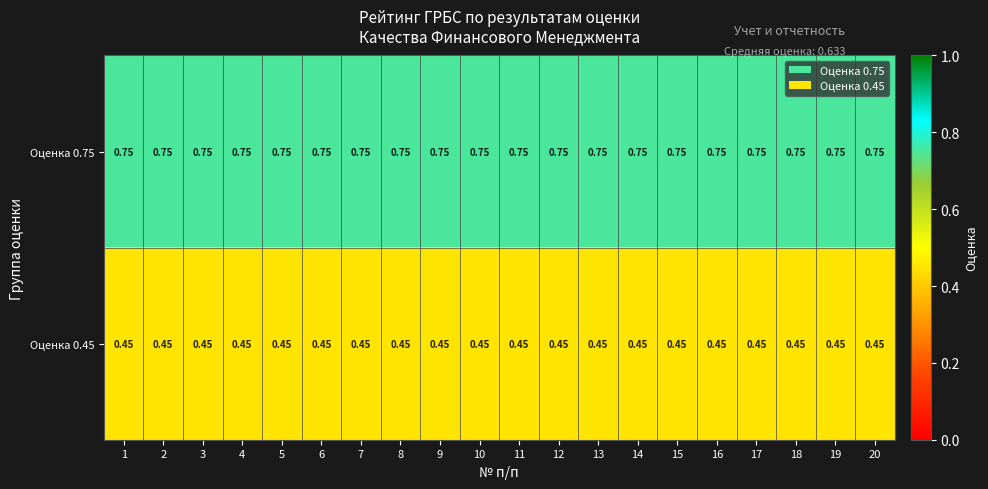

Is the value of Оценка 0.75 at 5 greater than the value of Оценка 0.45 at 7?

Yes